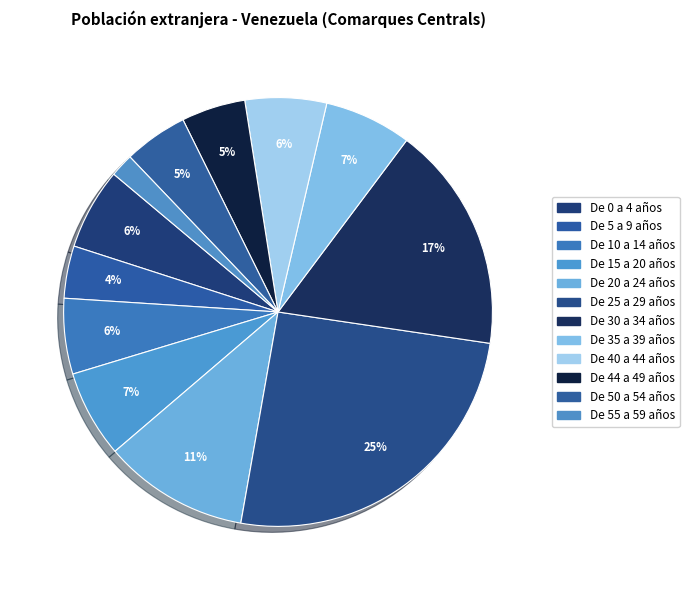

What percentage is the De 35 a 39 años slice, to the nearest percent?

7%